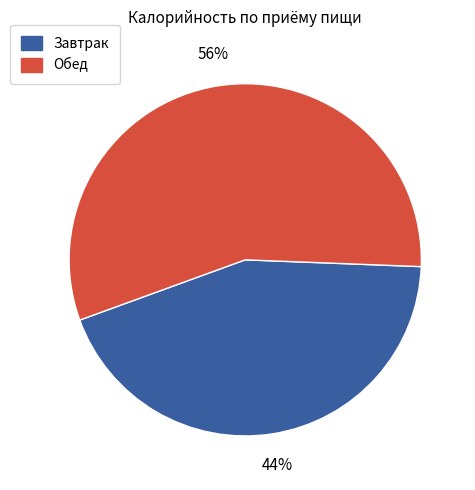

To the nearest percent, what portion does Обед represent?

56%